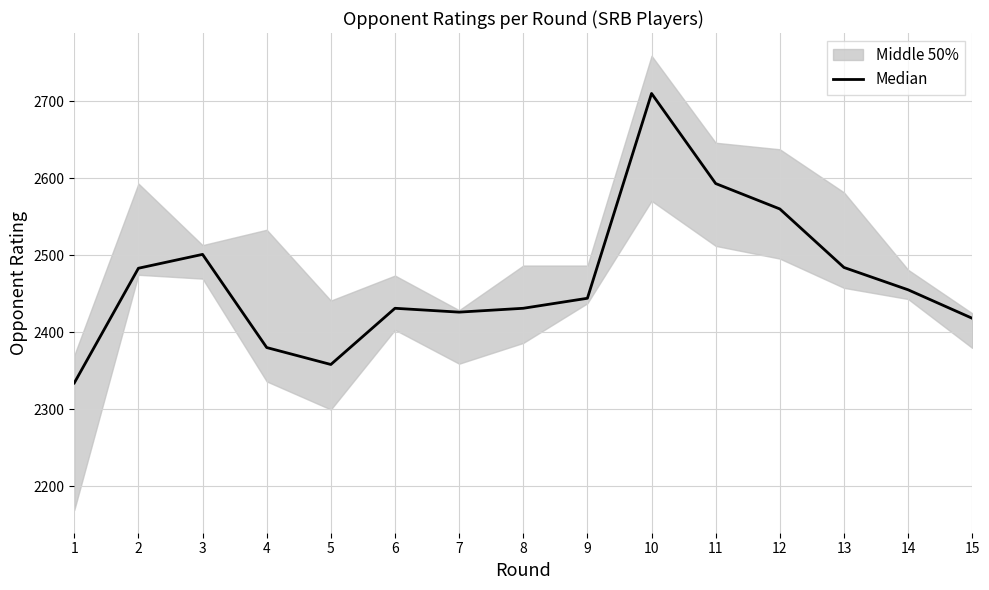

At which category does the data reach its first local peak?

3